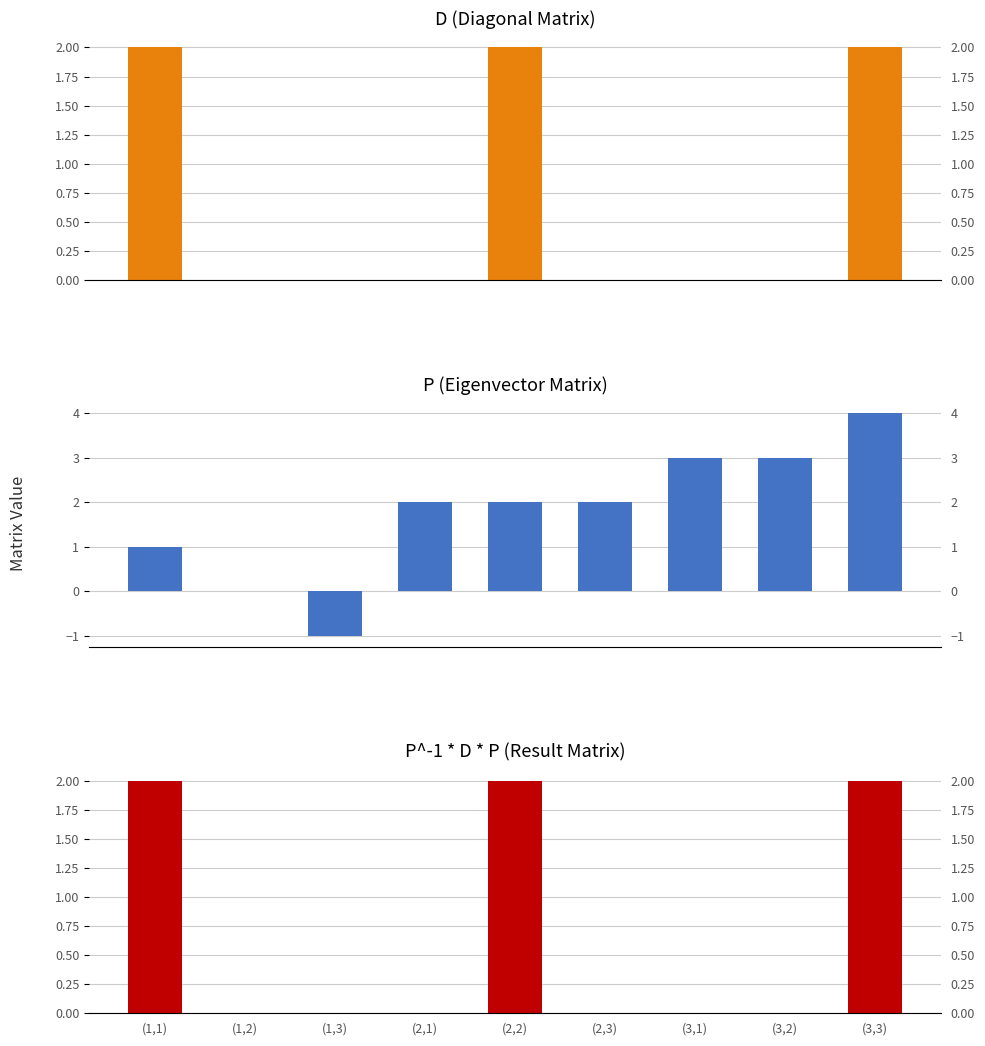

What is the difference between the second highest and minimum values in the P (eigenvectors) series?

4